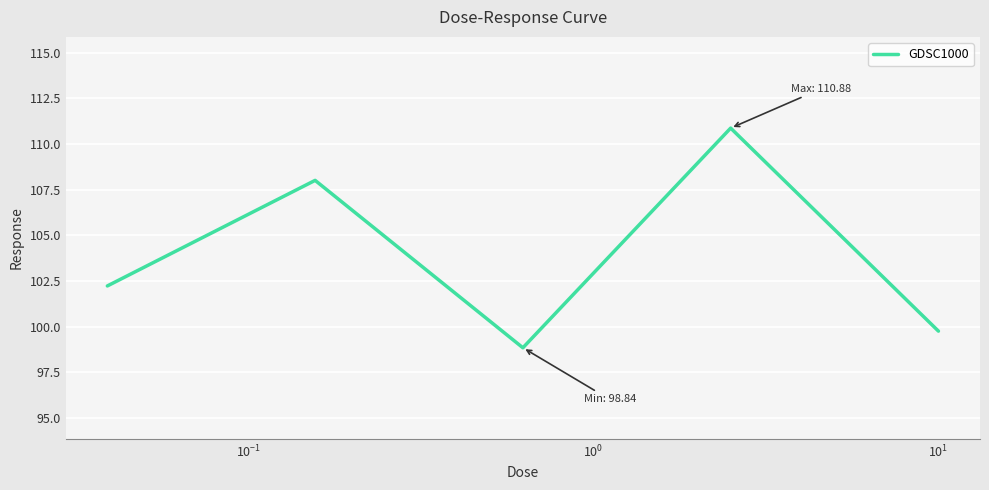

What is the maximum value shown in the chart?

110.9